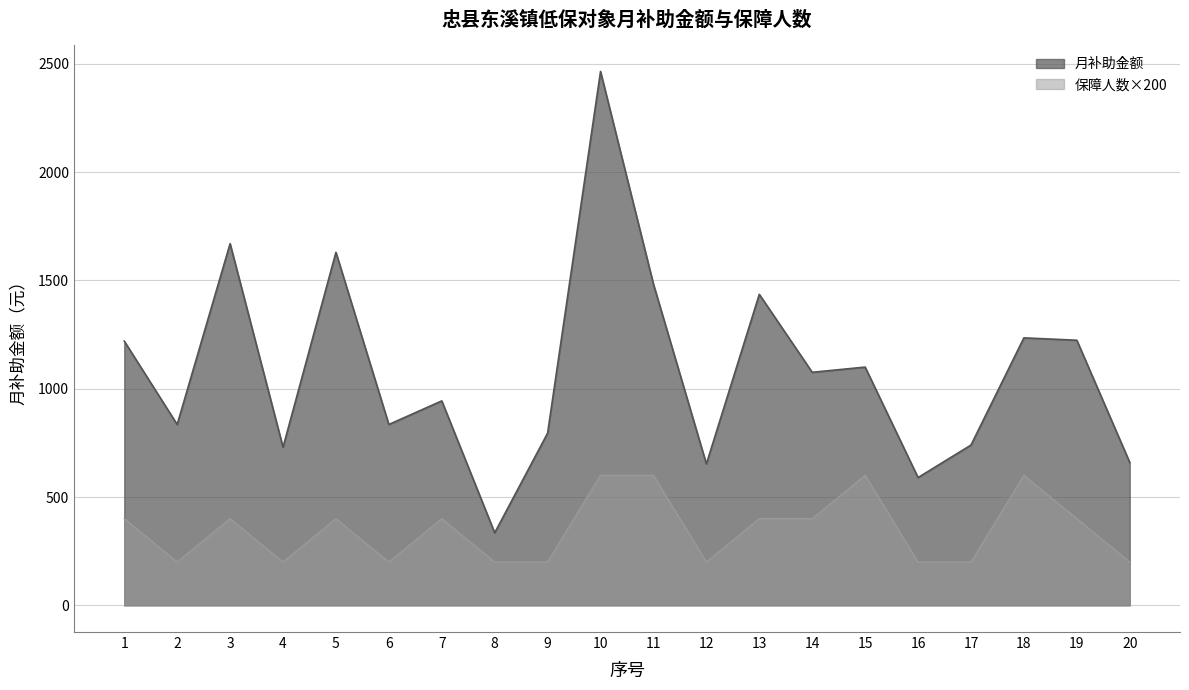

True or false: 保障人数 has a value of 400 at 14.

True